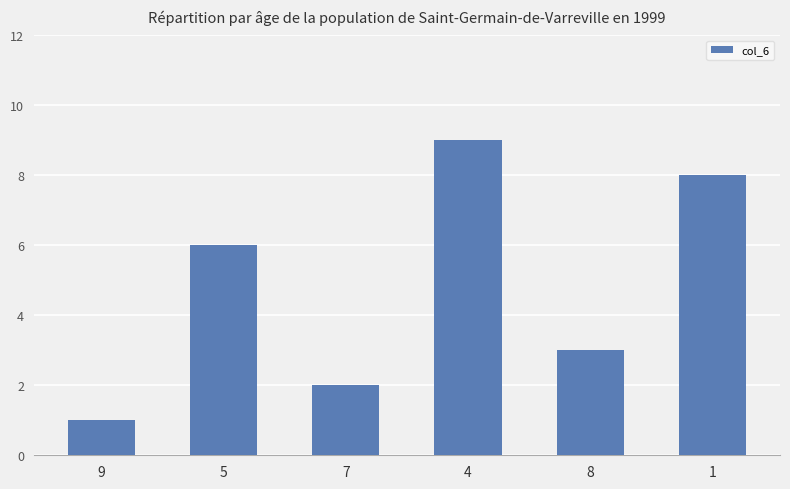

Reading left to right, what are all the values shown in this chart?

1	6	2	9	3	8